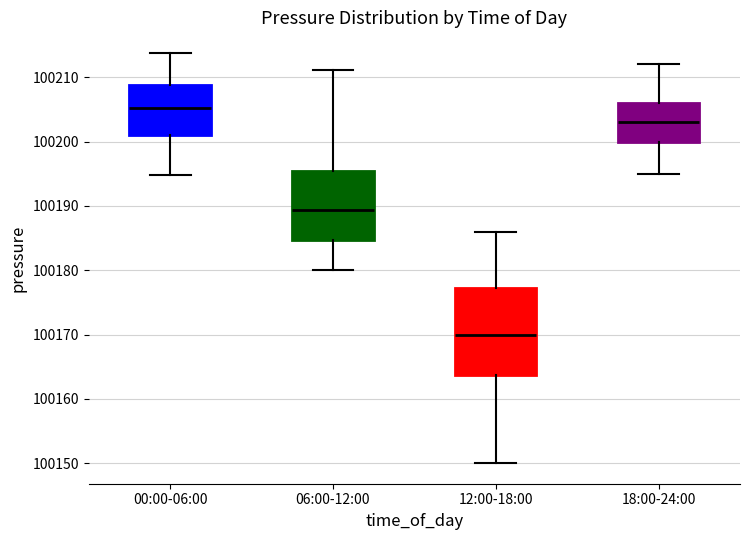

Reading left to right, read every box against the y-axis: the position of its median line, the range the box covers, and the ends of its whiskers. The values are not printed on the chart, so give them approximately, as read against the axis.

00:00-06:00: median 100205, box 100201 to 100209, whiskers 100195 to 100214
06:00-12:00: median 100189, box 100185 to 100195, whiskers 100180 to 100211
12:00-18:00: median 100170, box 100164 to 100177, whiskers 100150 to 100186
18:00-24:00: median 100203, box 100200 to 100206, whiskers 100195 to 100212